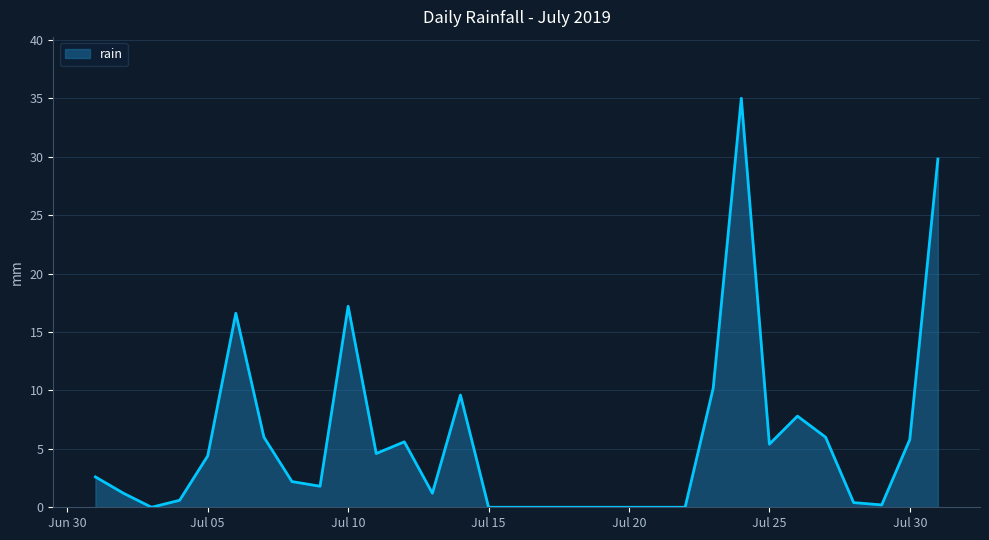

Does the chart have visible grid lines?

Yes